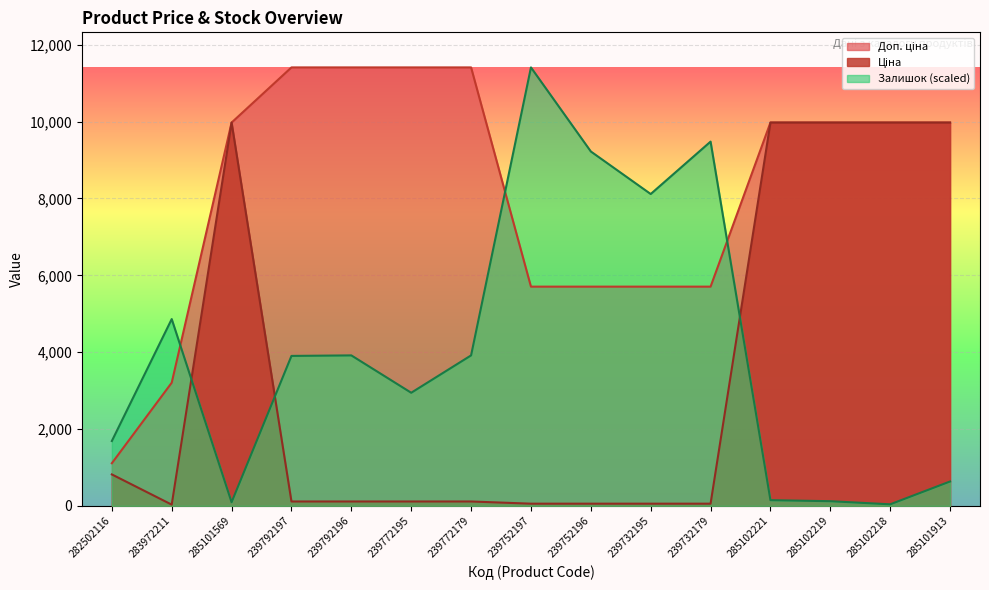

What value does the Залишок series have at 239772179?

3915.9